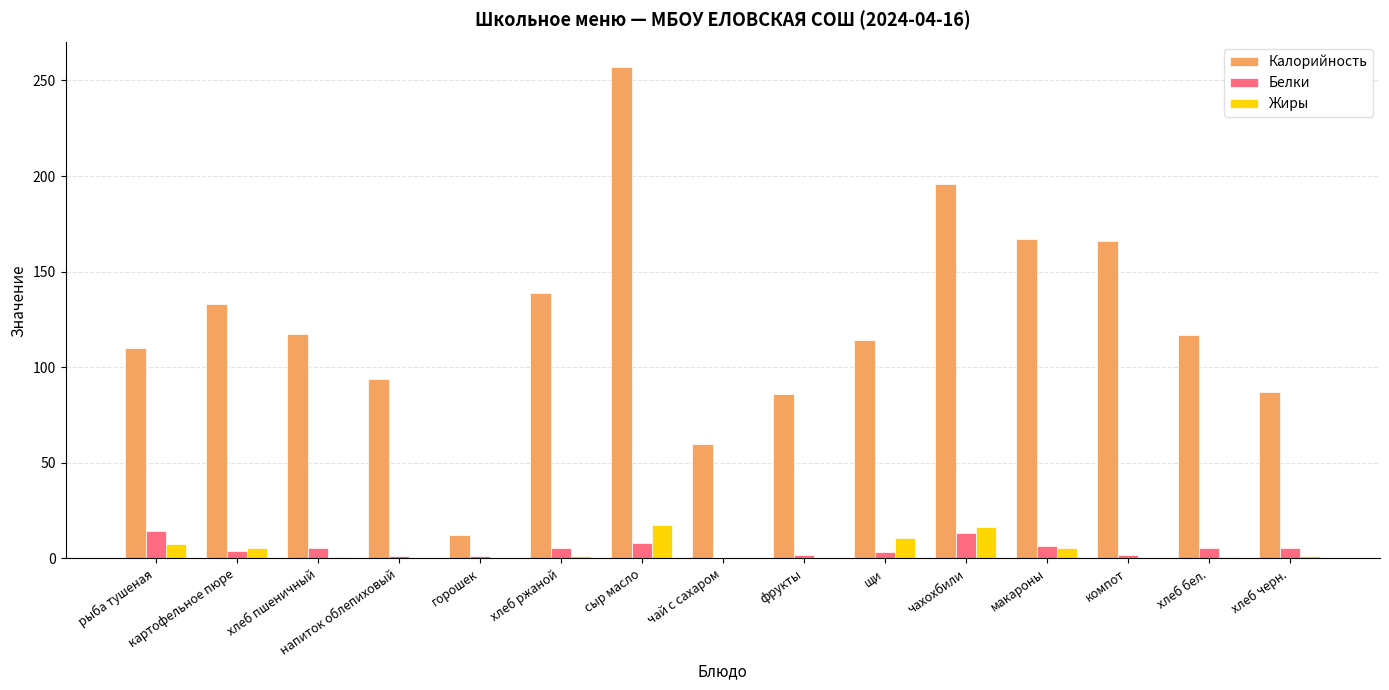

What are all the series names shown in the legend?

Калорийность, Белки, Жиры